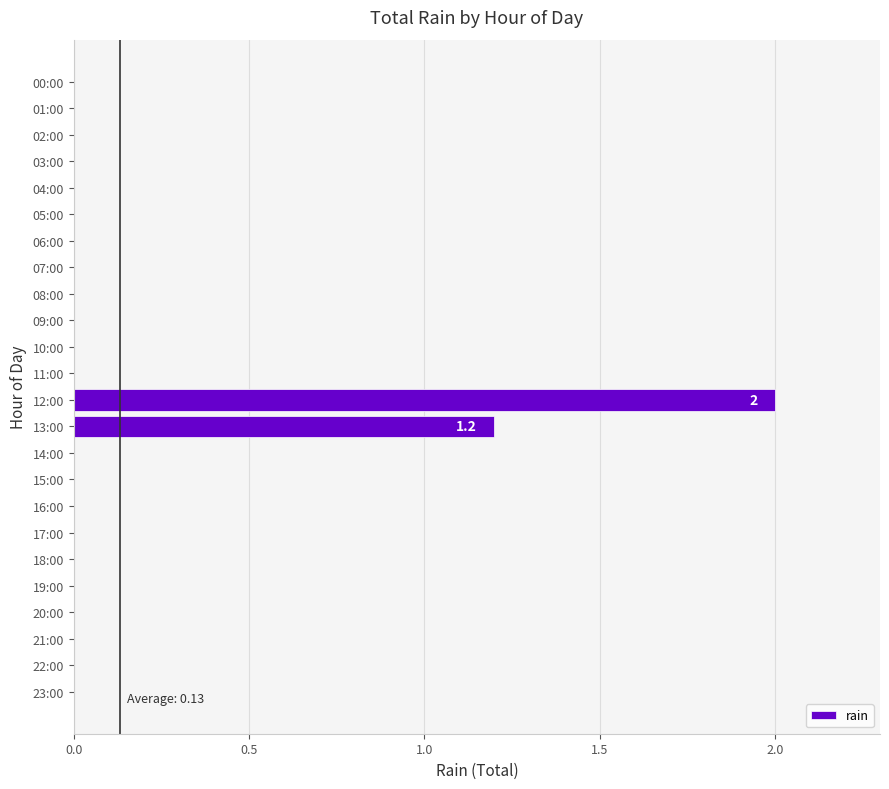

What is the change in value from 13:00 to 17:00?

-1.2